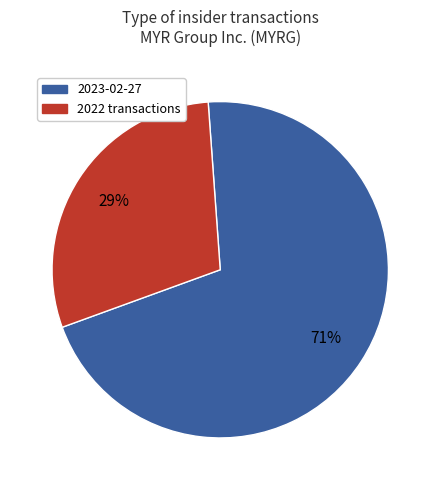

To the nearest percent, what is the combined percentage of 2023-02-27 and 2022 transactions?

100%